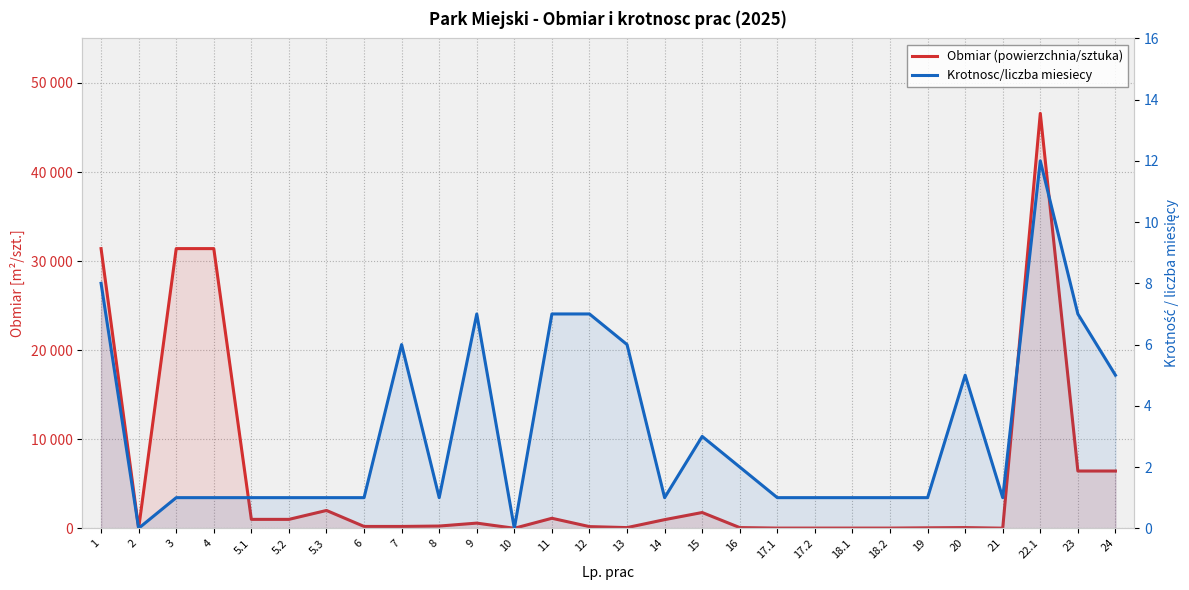

What is the difference between the maximum and minimum values in the Obmiar (powierzchnia/sztuka) series?

46582